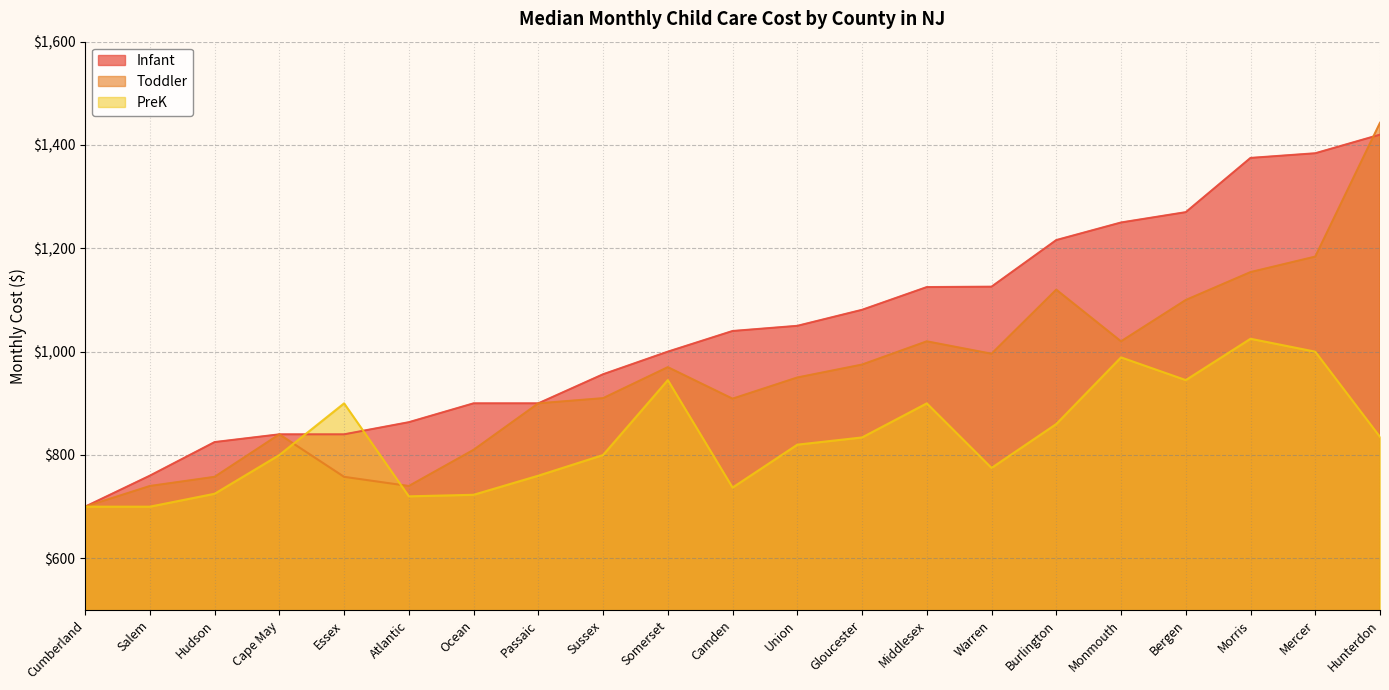

Which series changed the most between Sussex and Somerset?

PreK